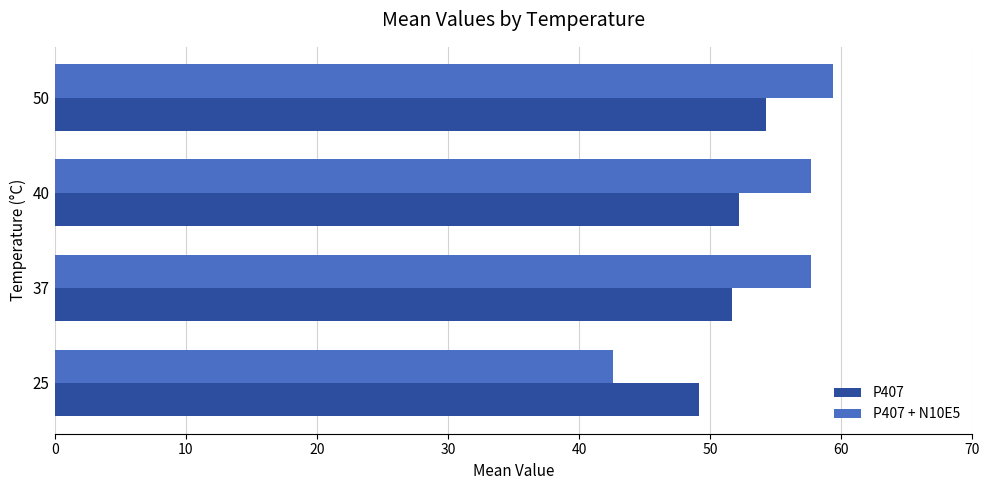

Between 25 and 50, which series saw the biggest shift?

P407 + N10E5